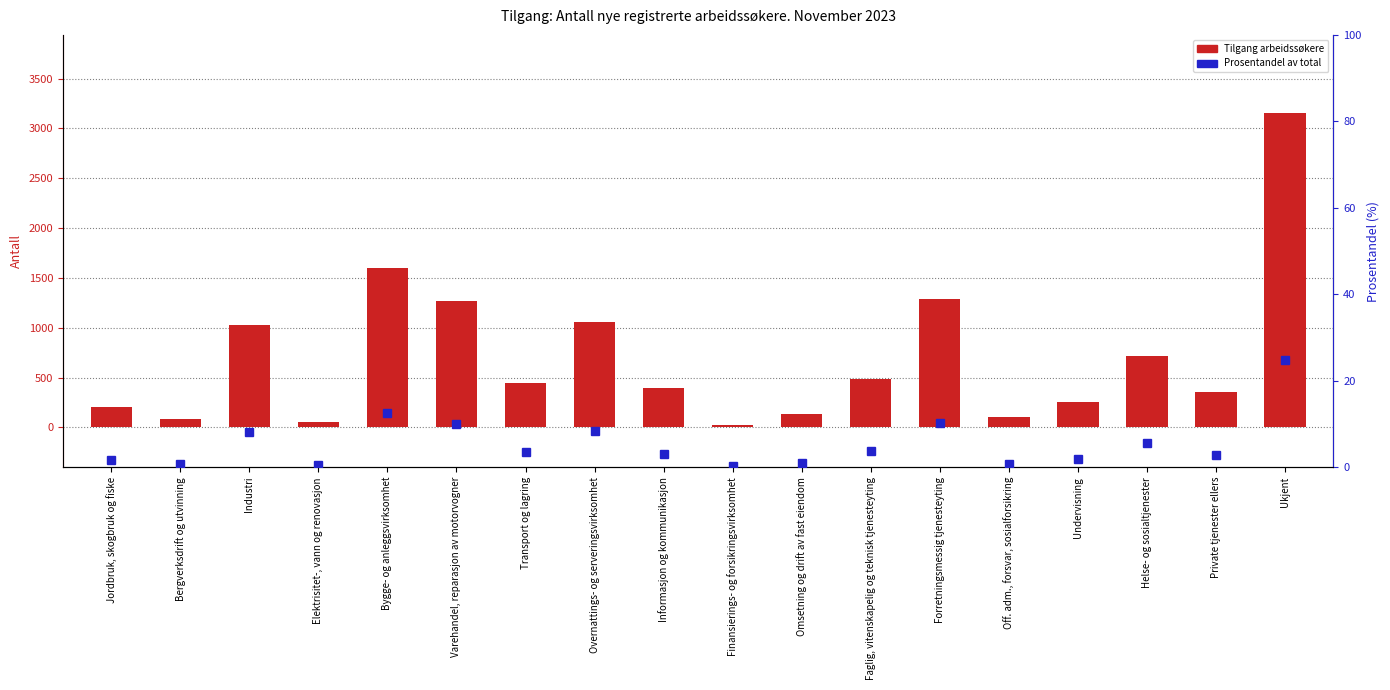

What is the label of the 18th bar from the right?

Jordbruk, skogbruk og fiske